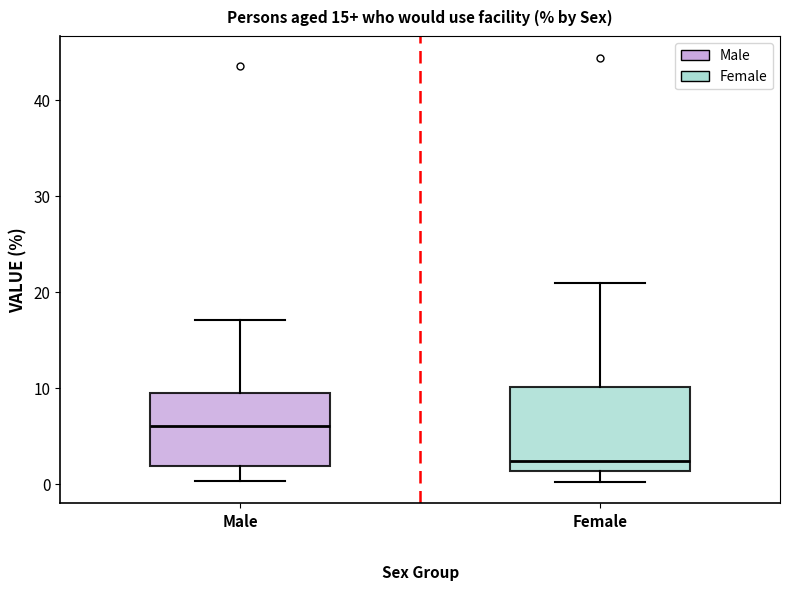

Which box has the lowest median line?

Female